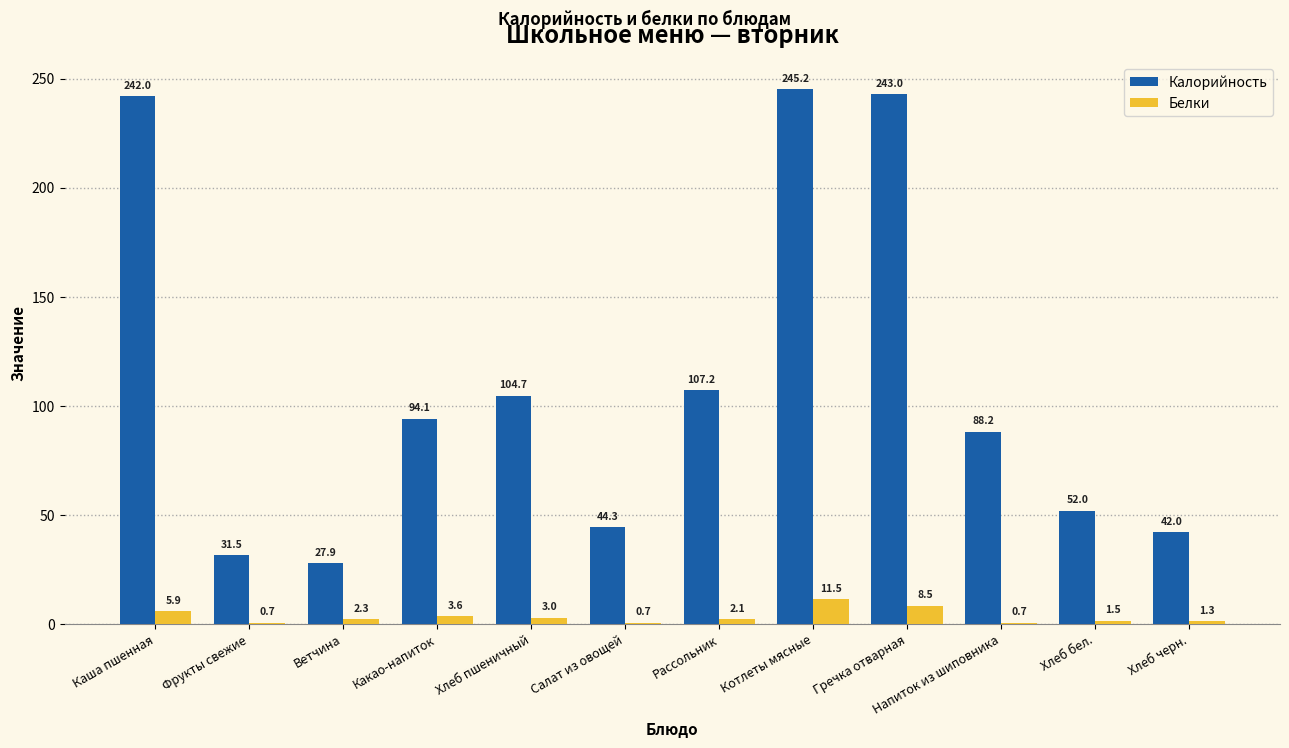

Which series changed the most between Котлеты мясные and Напиток из шиповника?

Калорийность